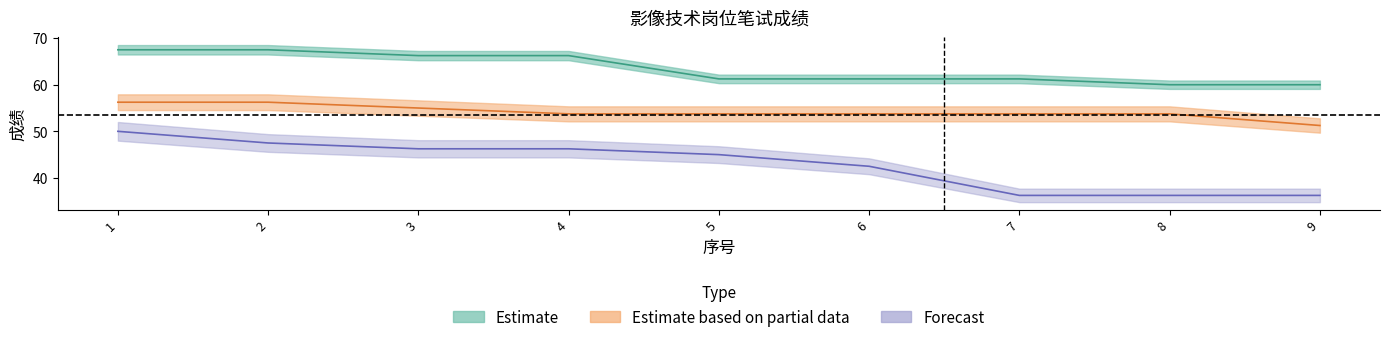

True or false: Estimate and Forecast intersect in this chart.

False